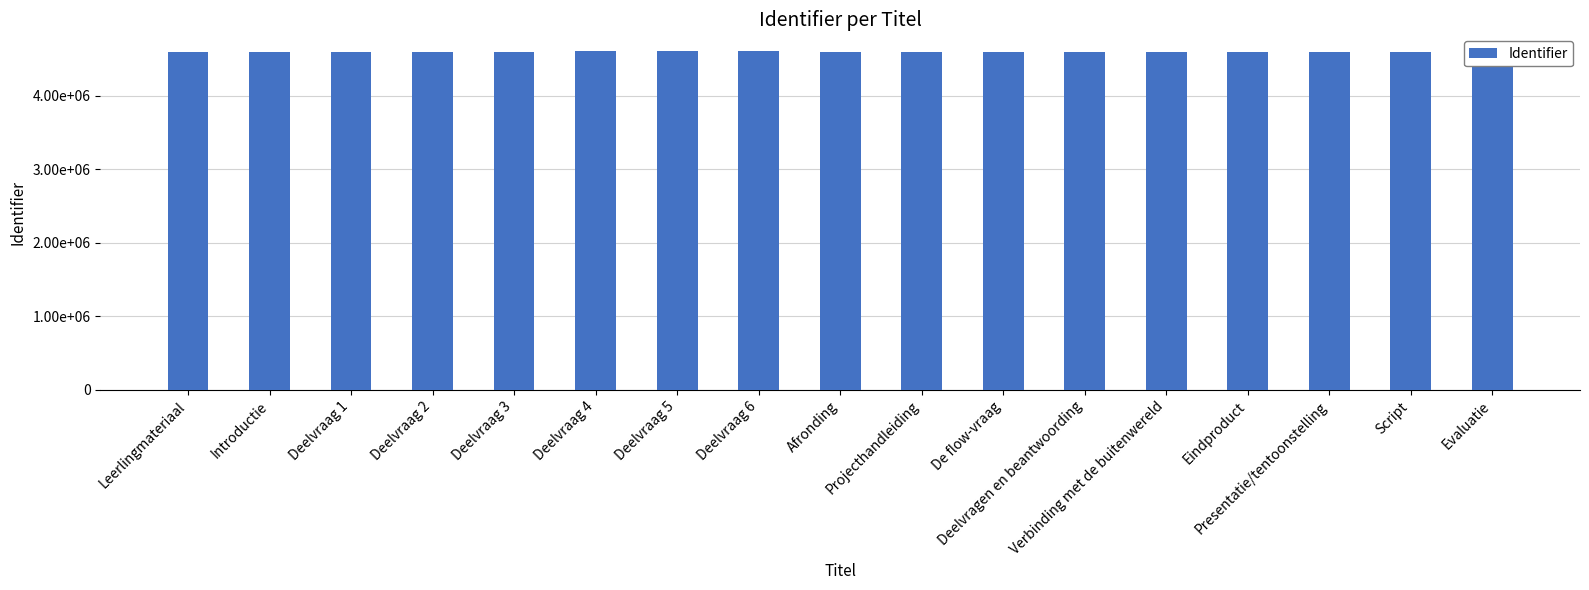

What is the ratio of the value at De flow-vraag to the value at Verbinding met de buitenwereld?

1.0